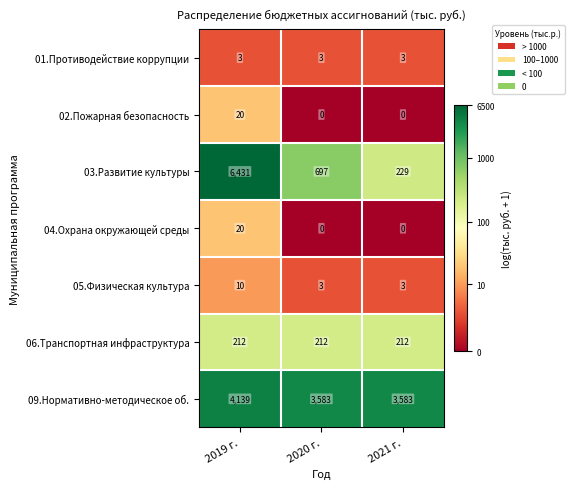

How many positive values does the 02.Пожарная безопасность series have?

1